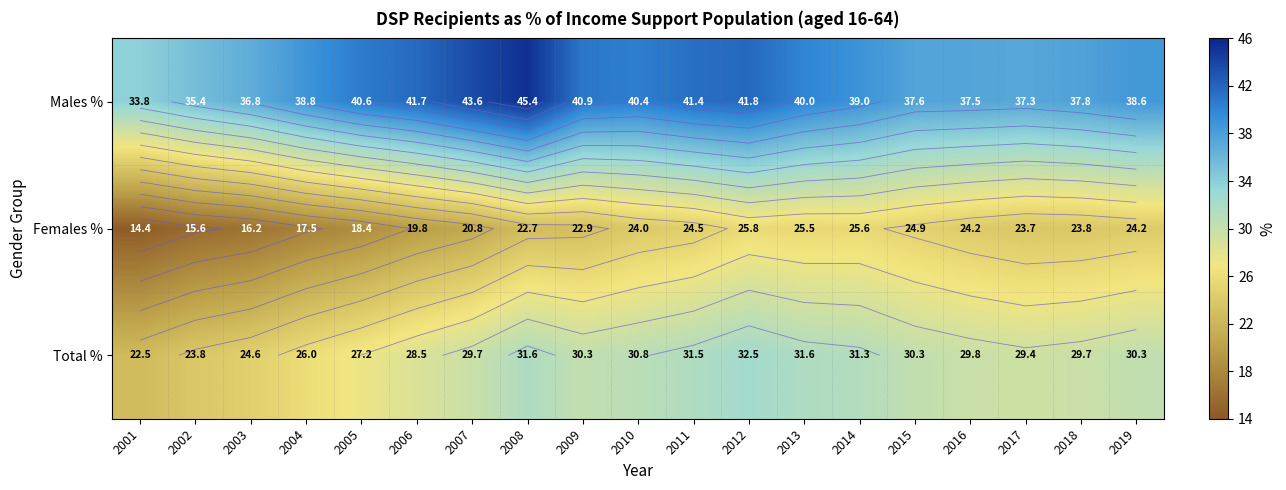

How many data points in Males % are above 39?

9